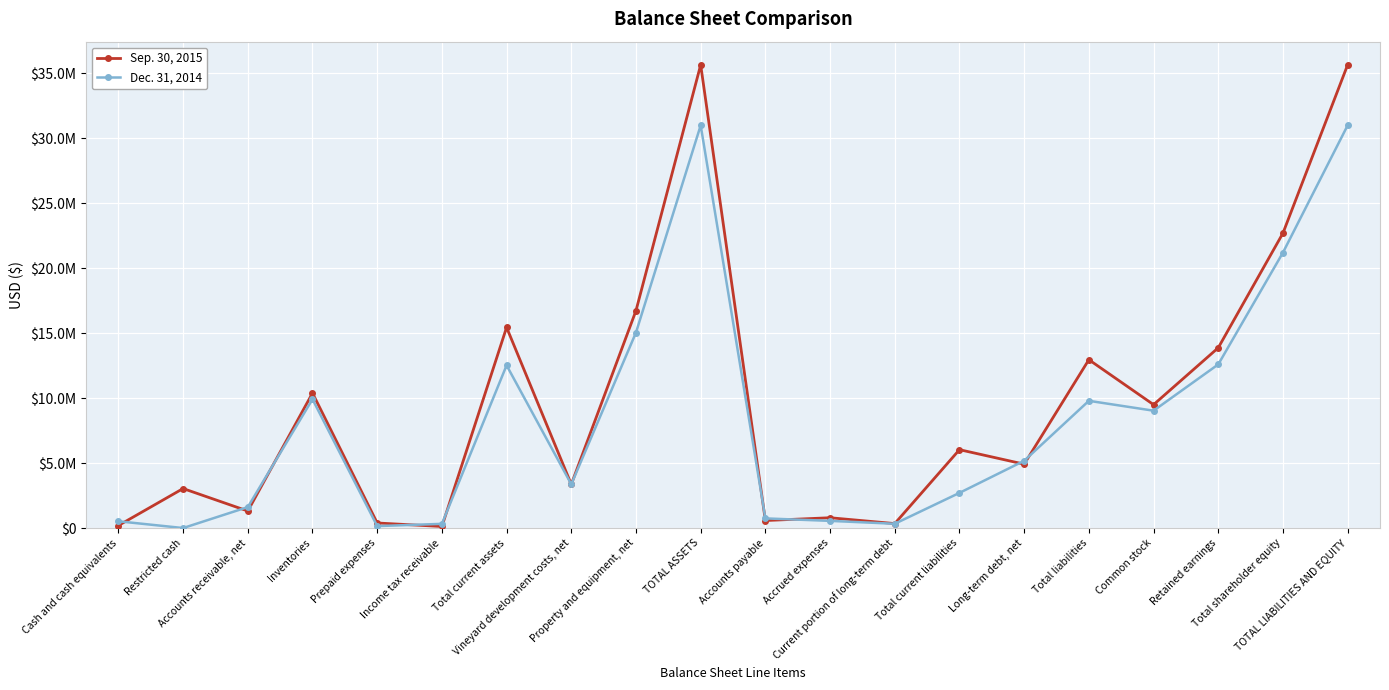

What is the difference between the maximum and second lowest values in the Dec. 31, 2014 series?

30827277